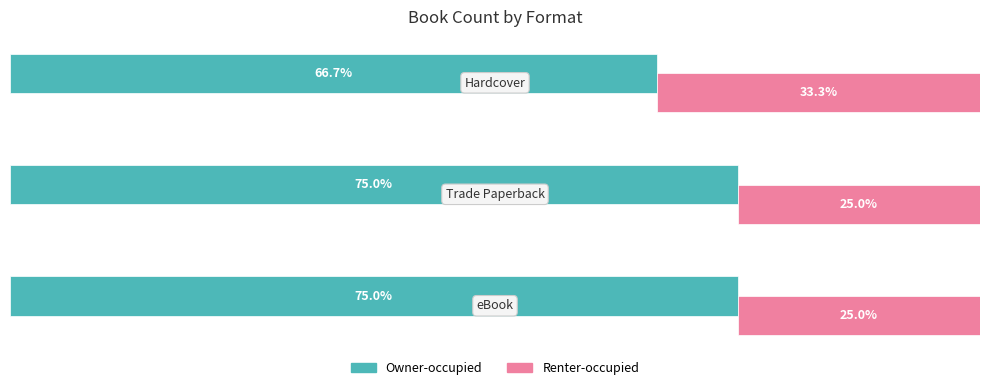

What is the minimum value shown in the chart?

25.0